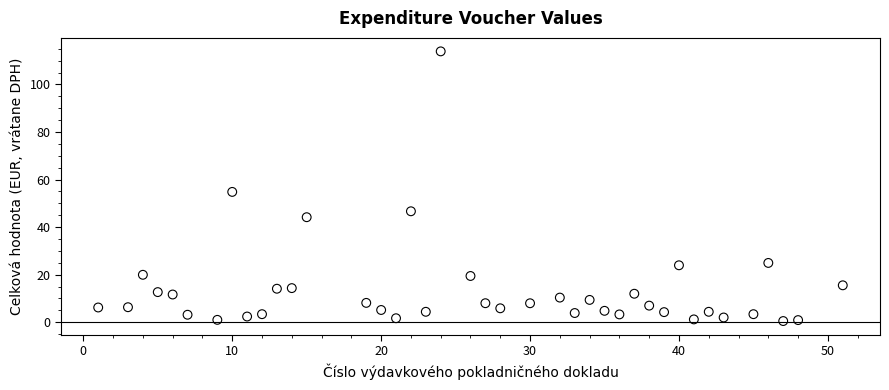

What Y value in the scatter plot is closest to 57?

54.8